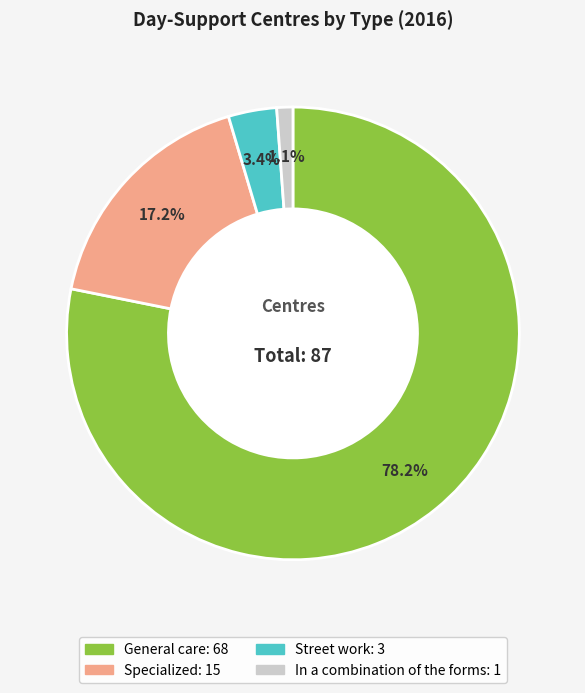

Is it true that General care is 78% of the pie?

True